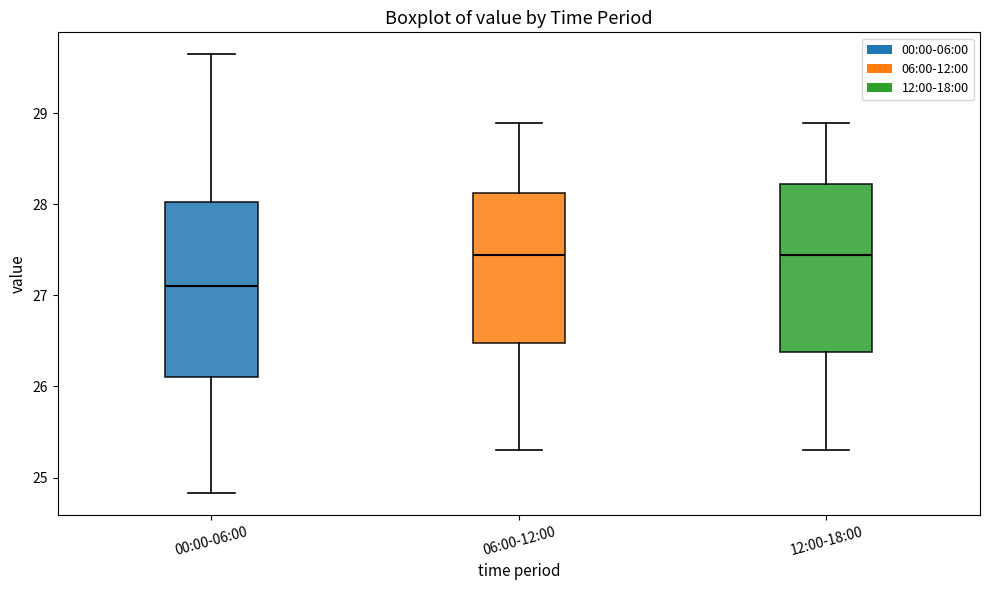

Reading left to right, read every box against the y-axis: the position of its median line, the range the box covers, and the ends of its whiskers. The values are not printed on the chart, so give them approximately, as read against the axis.

00:00-06:00: median 27.1, box 26.1 to 28.0, whiskers 24.8 to 29.7
06:00-12:00: median 27.5, box 26.5 to 28.1, whiskers 25.3 to 28.9
12:00-18:00: median 27.5, box 26.4 to 28.2, whiskers 25.3 to 28.9